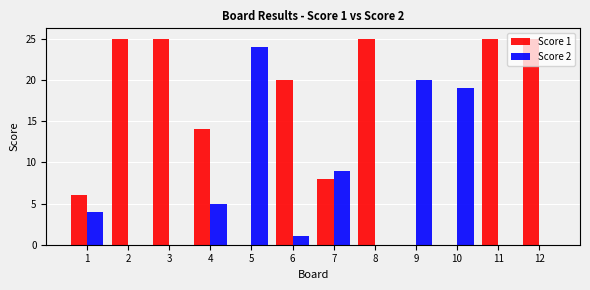

Is it true that Score 2 equals 1 at 6?

True